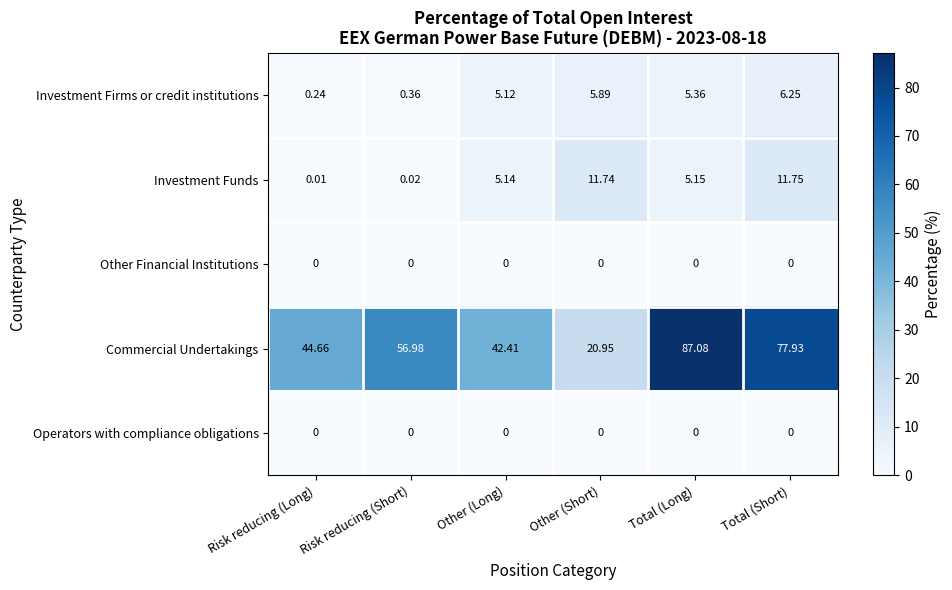

At which label does Commercial Undertakings first exceed 56?

Risk reducing (Short)